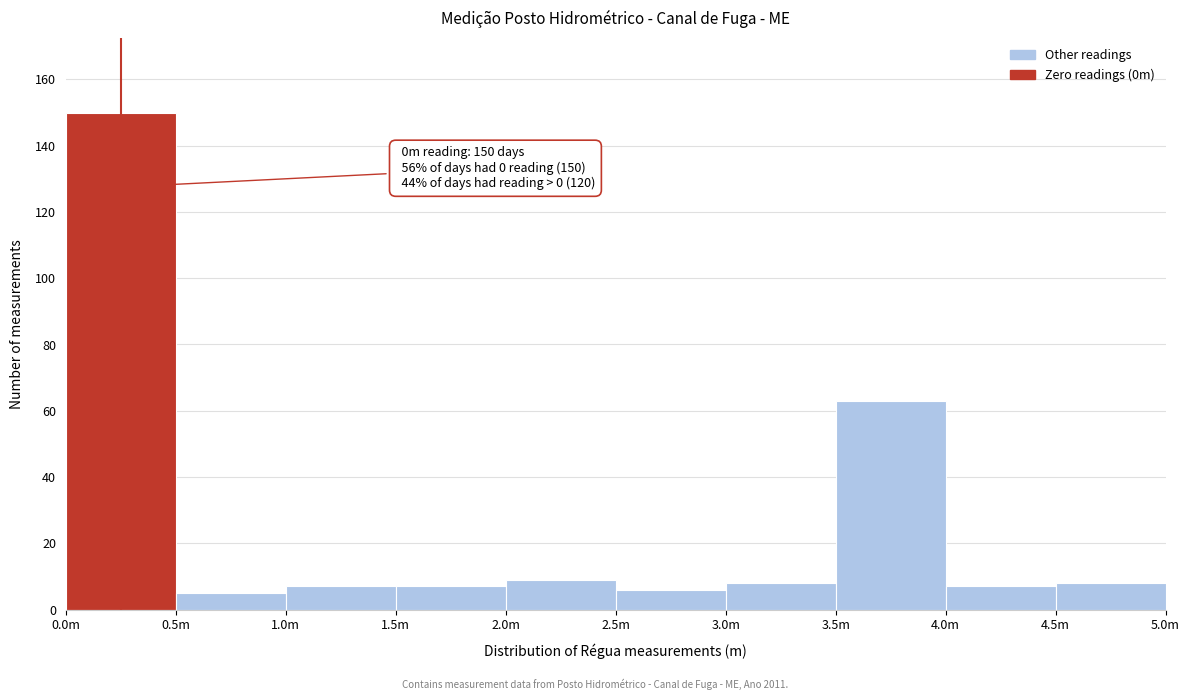

Reading left to right, list all the values displayed in this chart.

0.0m=150	0.5m=5	1.0m=7	1.5m=7	2.0m=9	2.5m=6	3.0m=8	3.5m=63	4.0m=7	4.5m=8